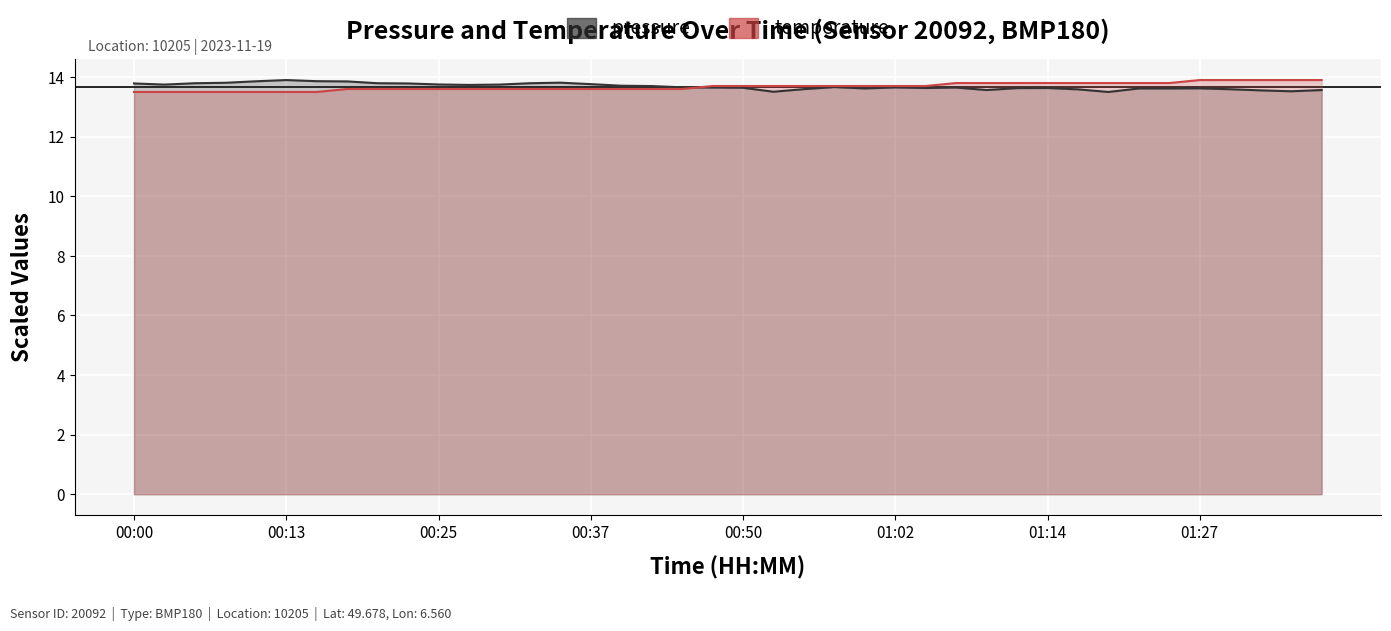

List the series in order of their overall mean, highest first.

pressure, temperature